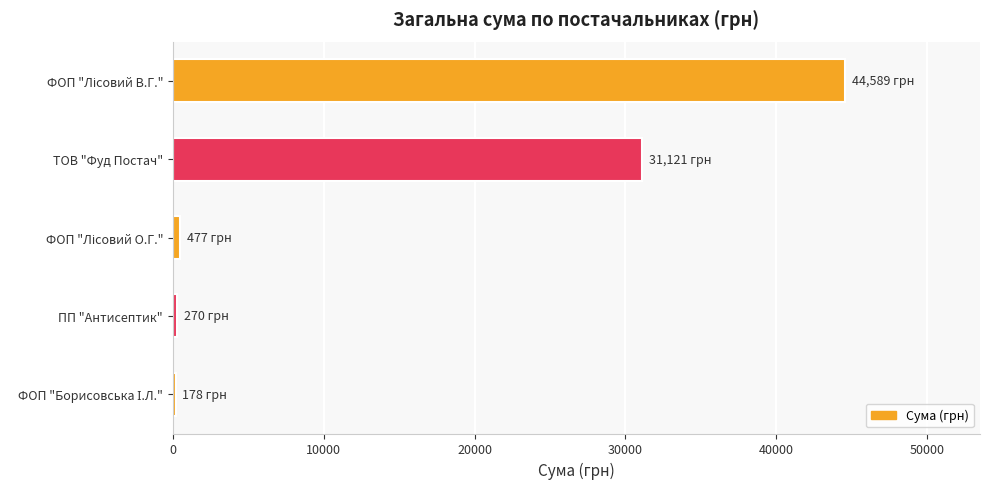

What value does the data have at ТОВ "Фуд Постач"?

31120.9